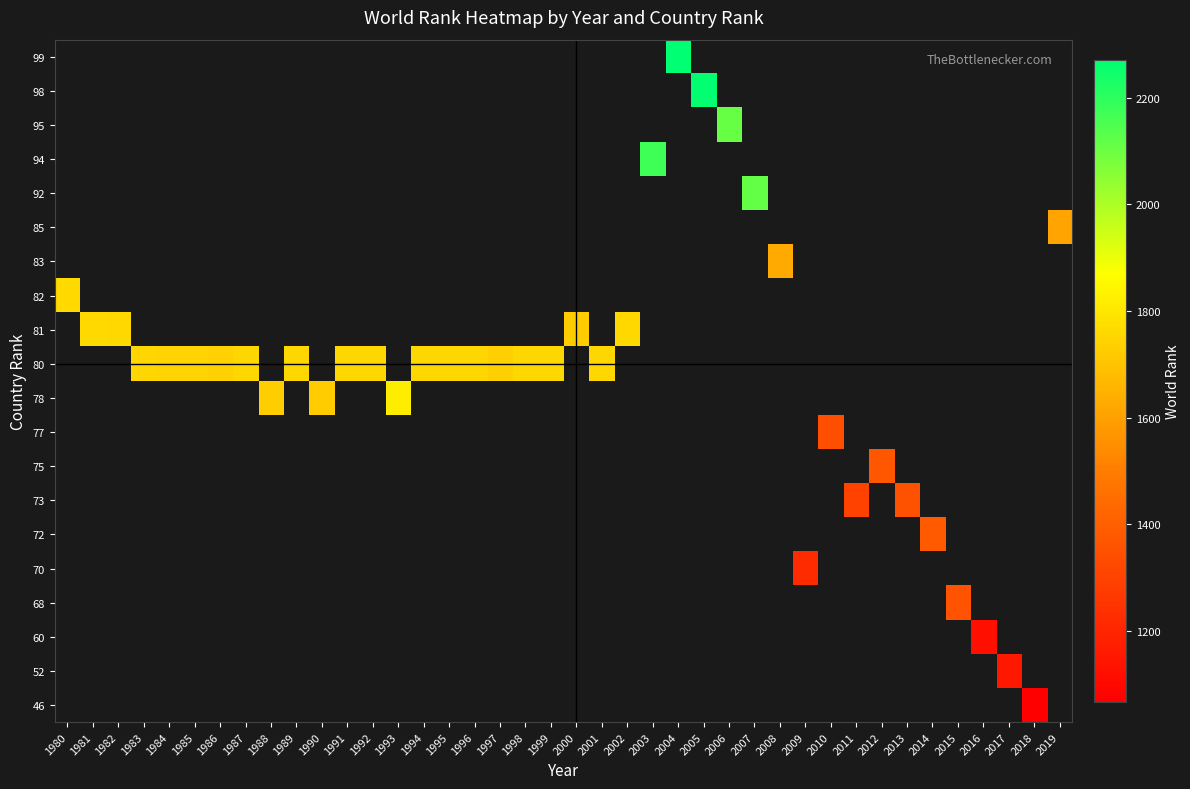

How many data points does each series have?

40